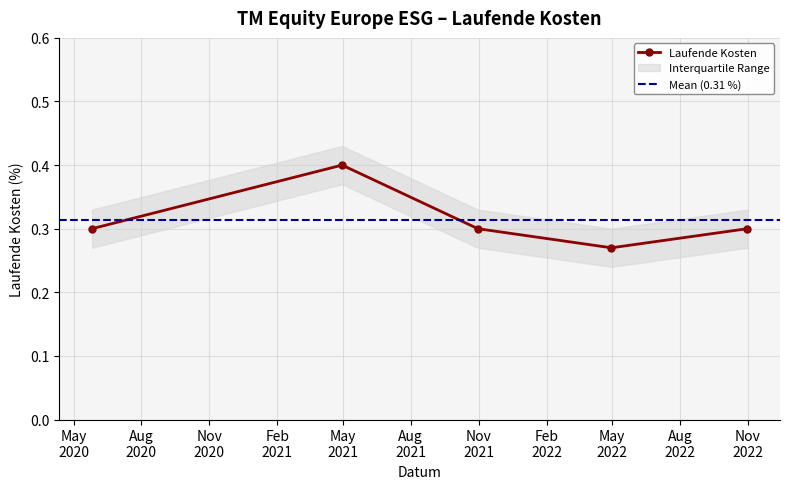

Rank the categories by value from highest to lowest.

2021-04-30, 2020-05-26, 2021-10-31, 2022-10-31, 2022-04-30